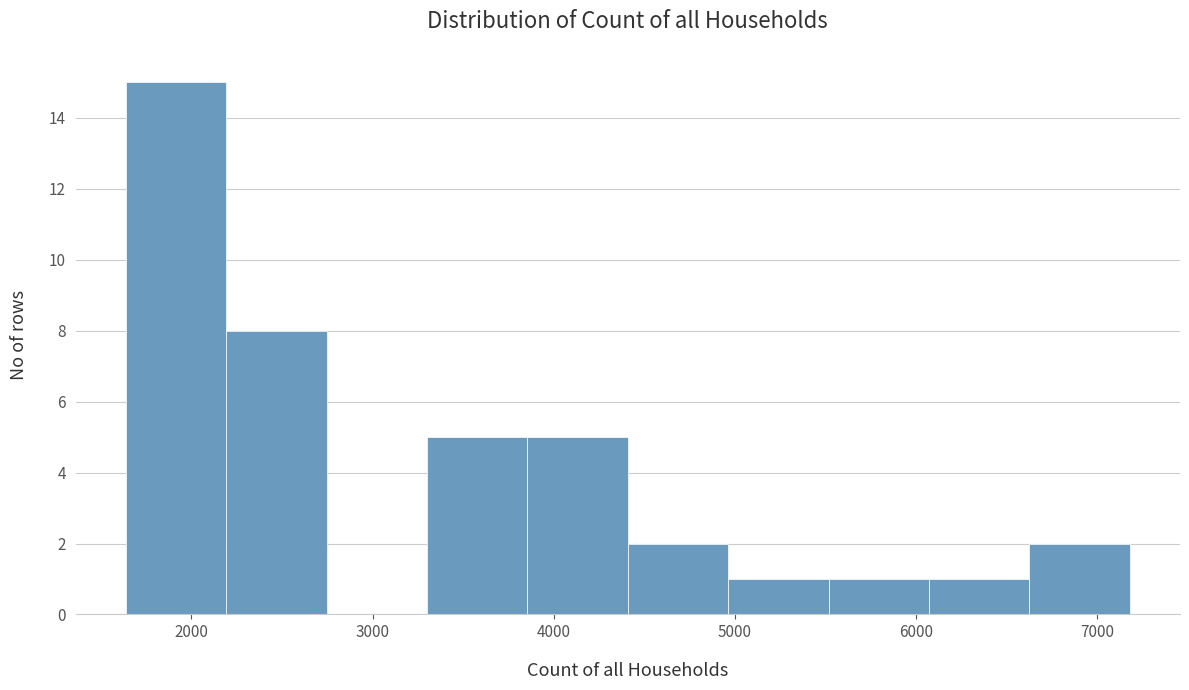

What is the height of the bar covering 4400 to 5000 on the x-axis? Neither the bar edges nor the heights are printed on the chart, so give them approximately, as read against the axes.

2